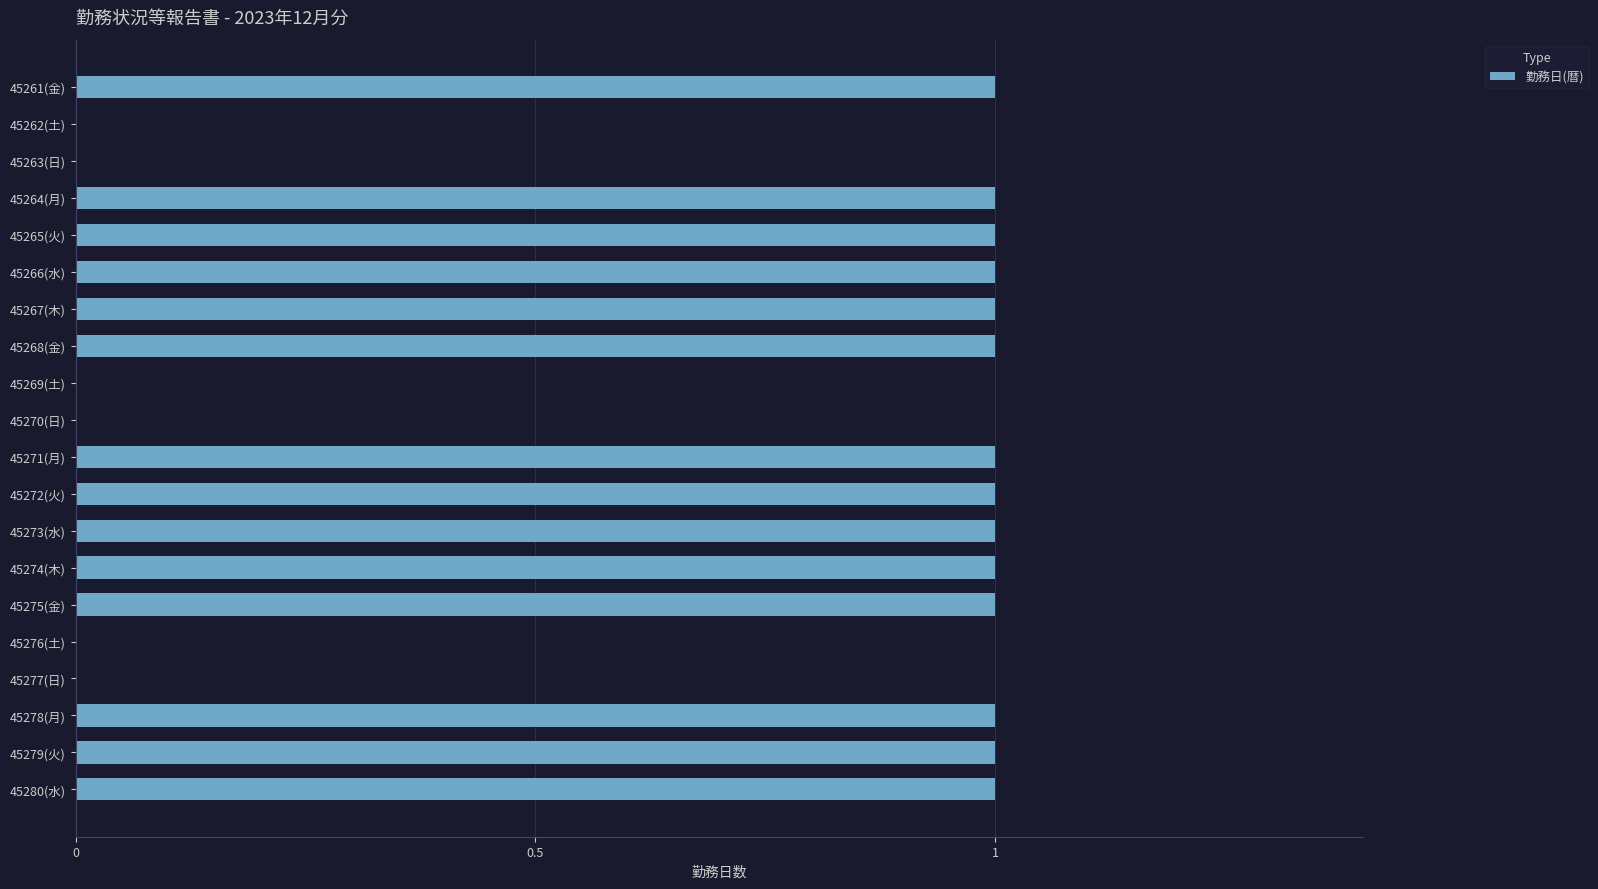

Which has a higher value, 45270(日) or 45268(金)?

45268(金)